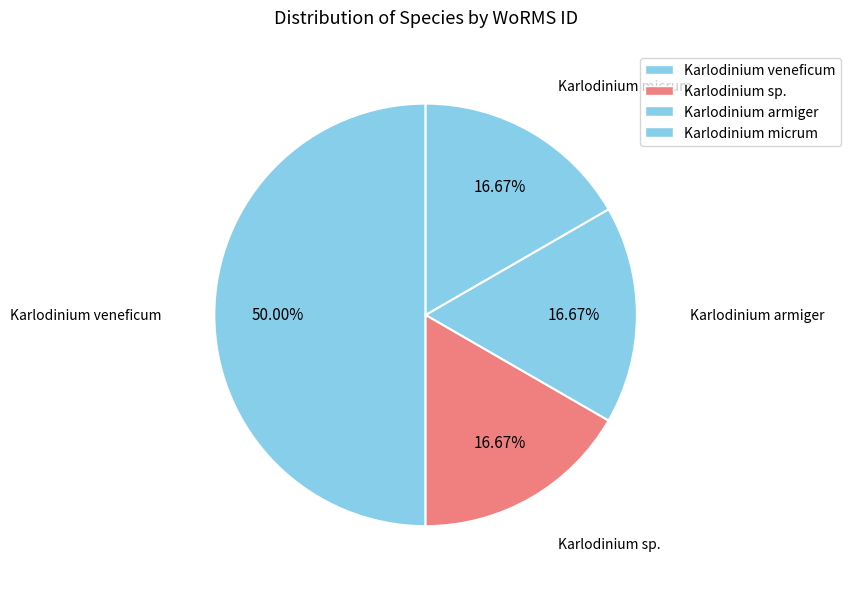

What is the largest slice in the pie chart?

Karlodinium veneficum